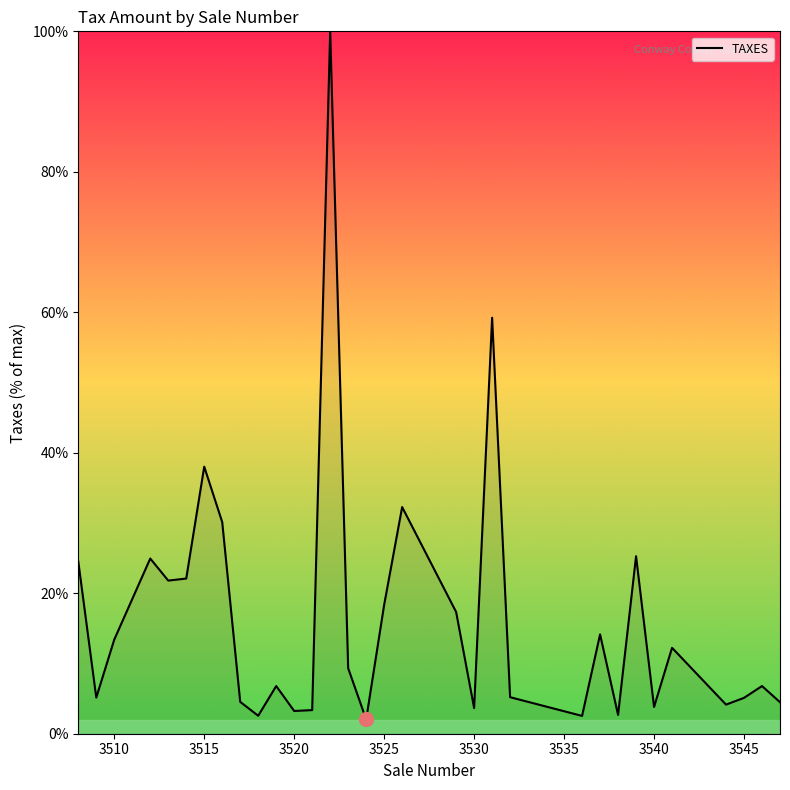

What is the difference between the maximum and minimum values?

98.0